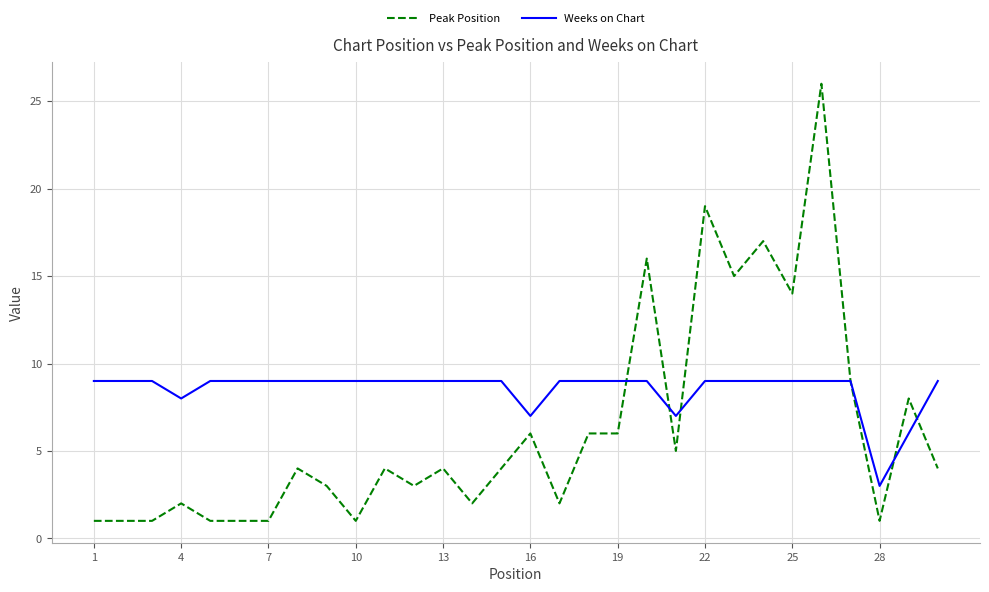

What is the minimum value shown in the chart?

1